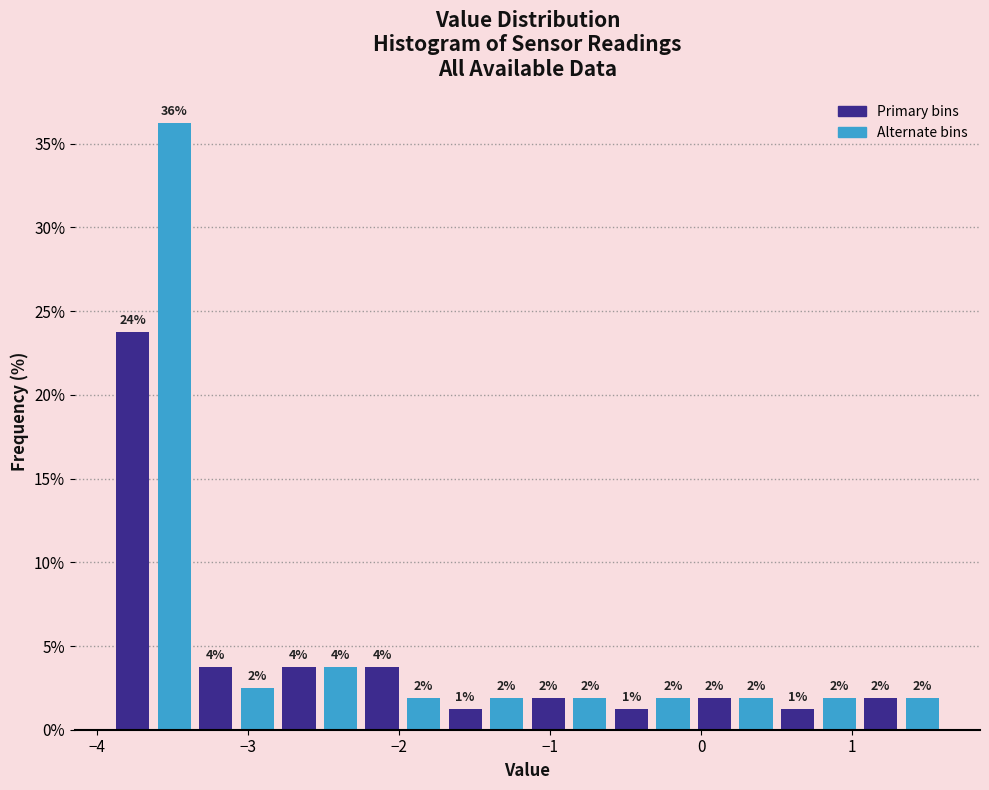

Read against the x-axis, roughly where is the centre of the tallest bar?

-3.5